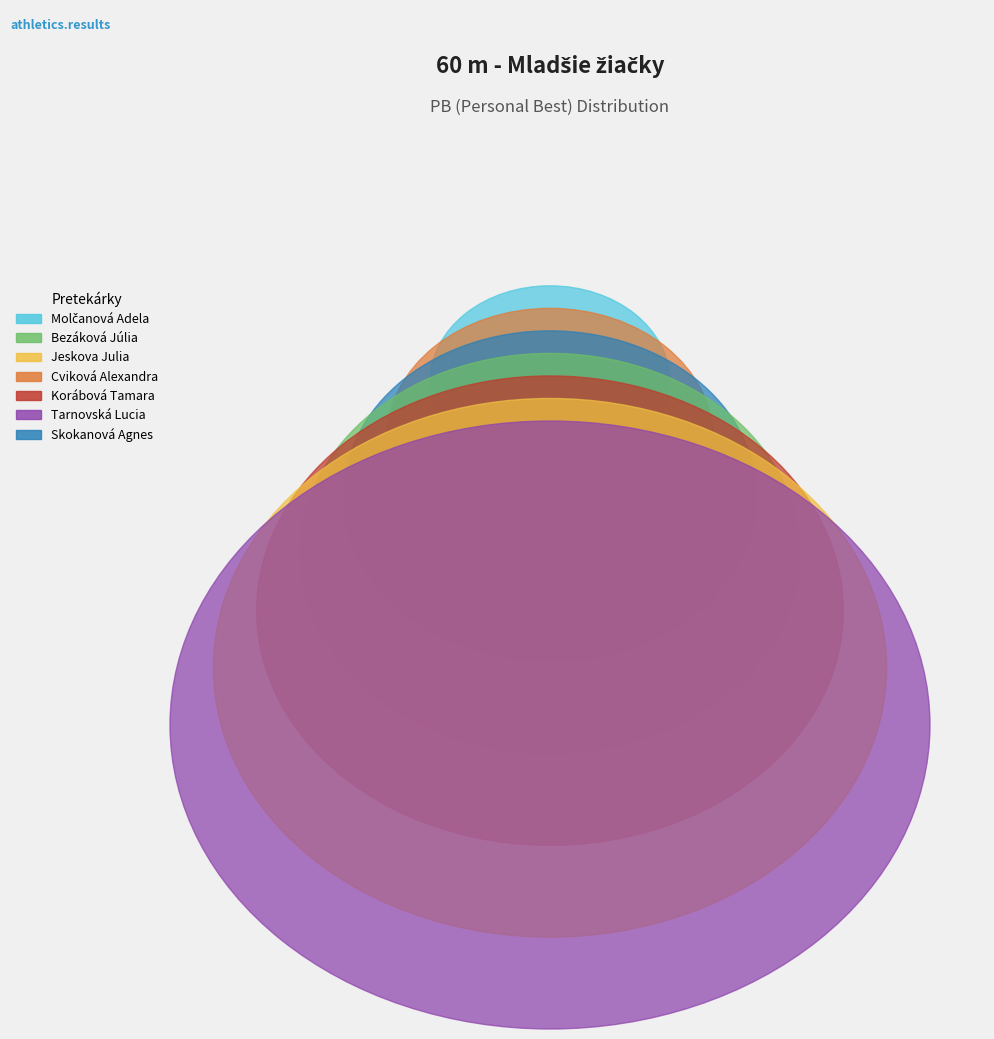

What percentage do Korábová Tamara and Bezáková Júlia together represent?

28.7%